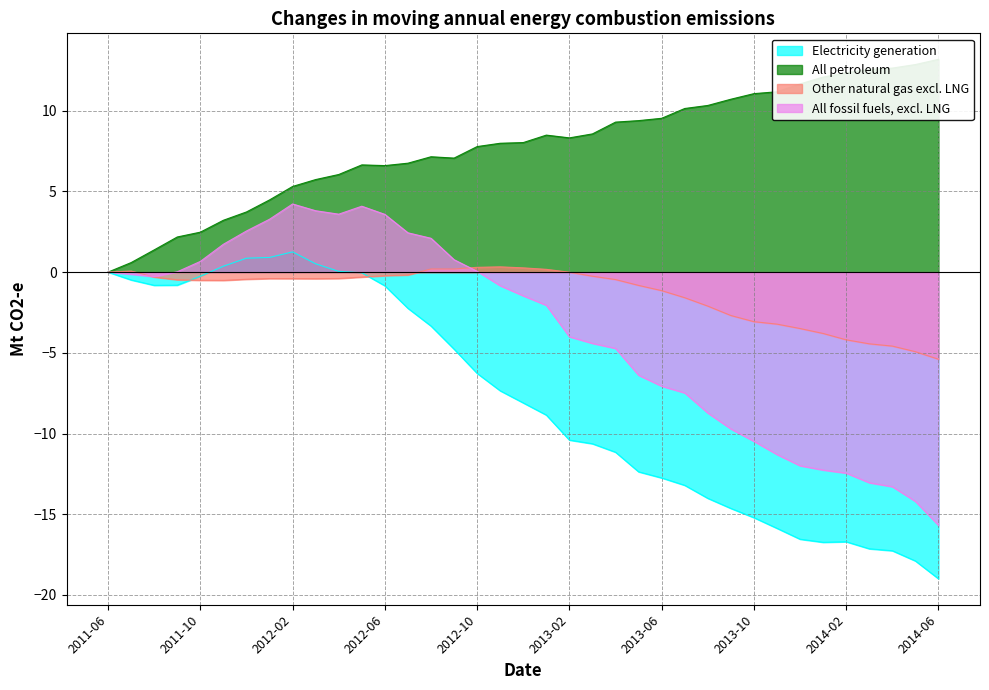

Rank the series by their maximum value, from lowest to highest.

Other natural gas excl. LNG, Electricity generation, All fossil fuels, excl. LNG, All petroleum